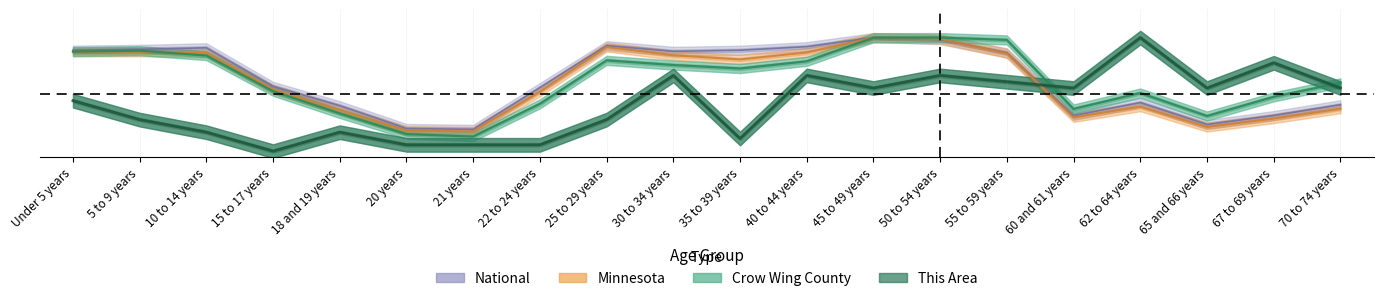

What is the label of the 20th point from the right?

Under 5 years